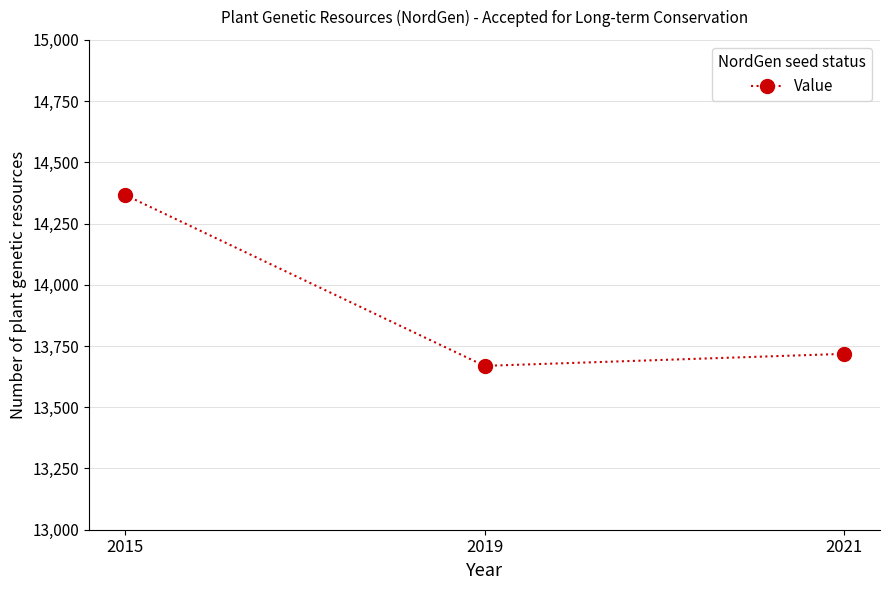

List the labels in order of value, smallest first.

2019, 2021, 2015